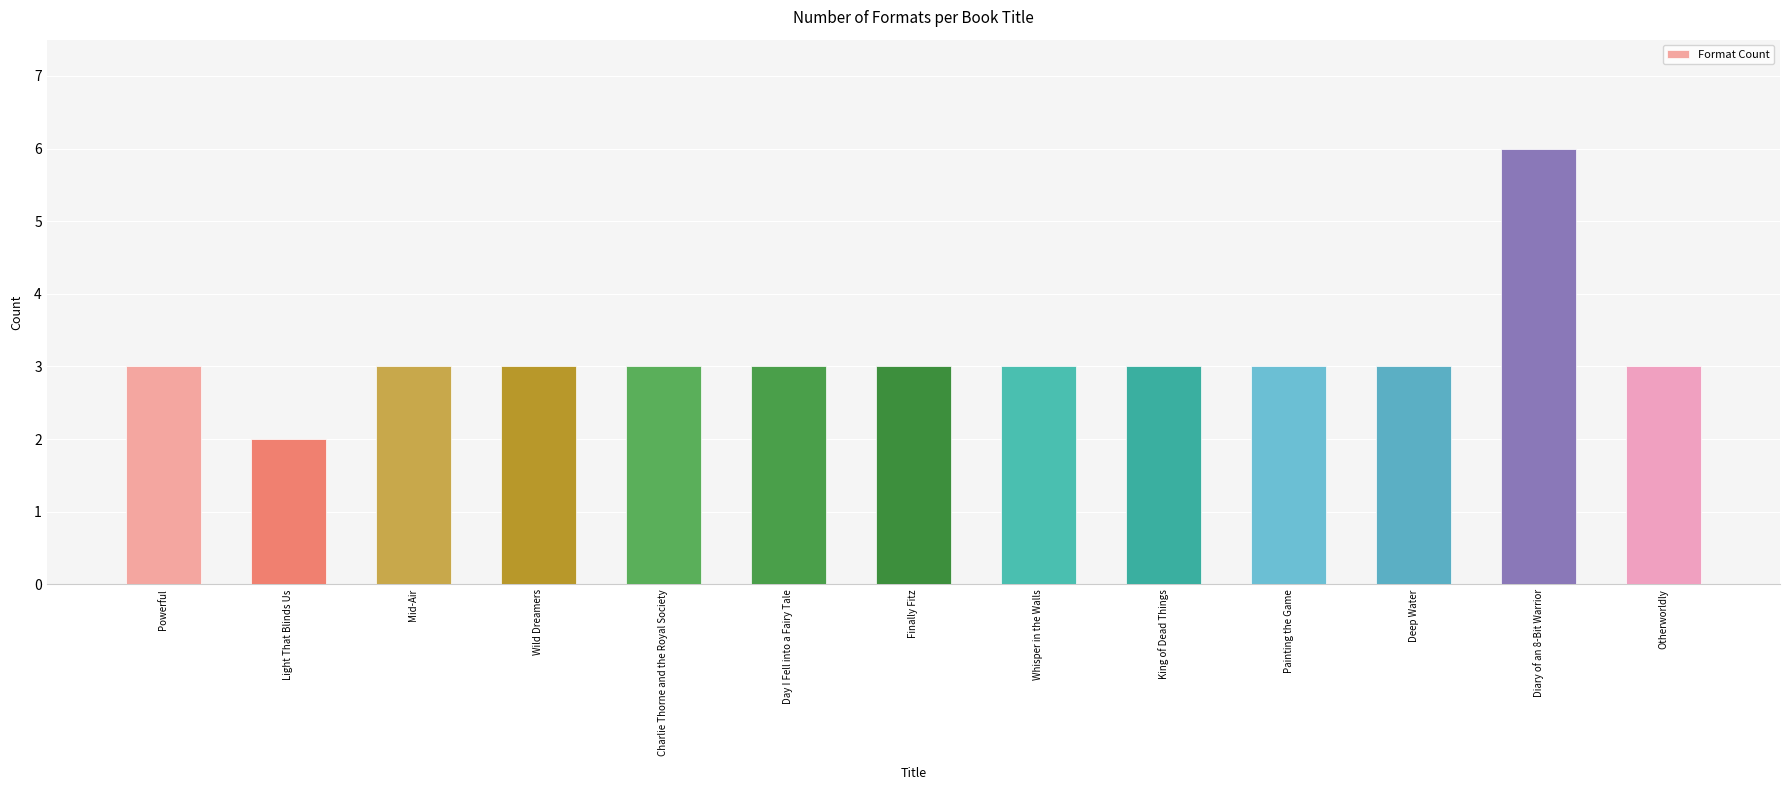

What is the maximum value shown in the chart?

6